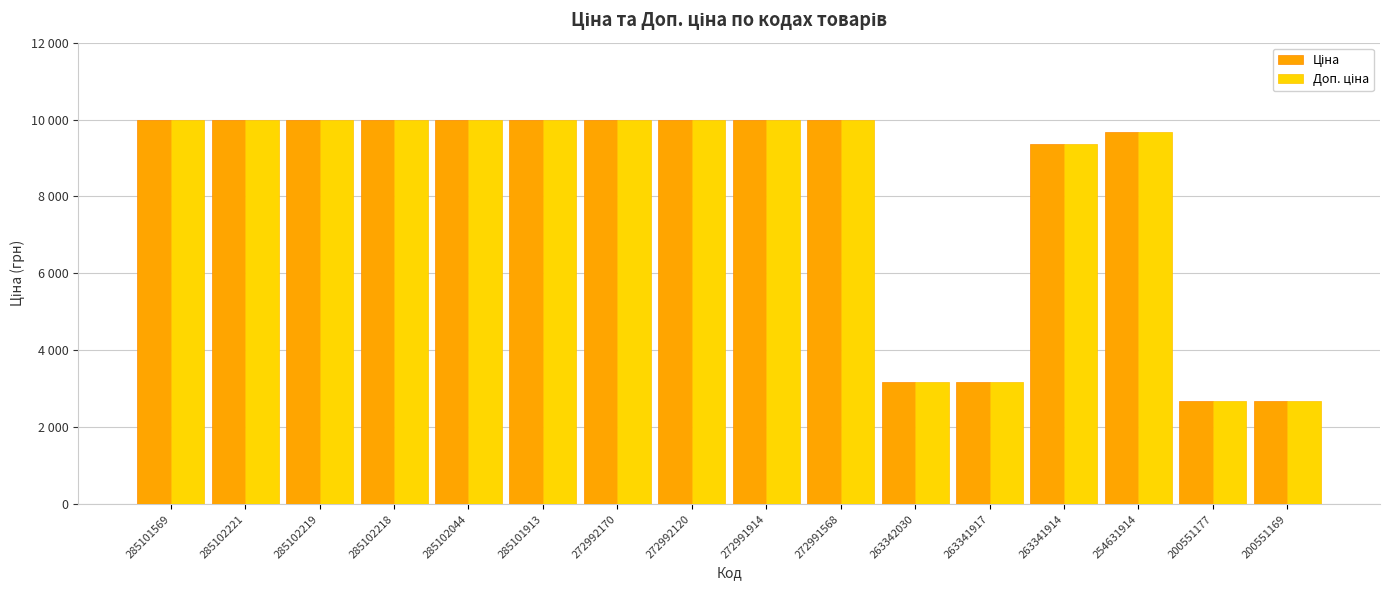

What is the label of the 15th bar from the left?

200551177